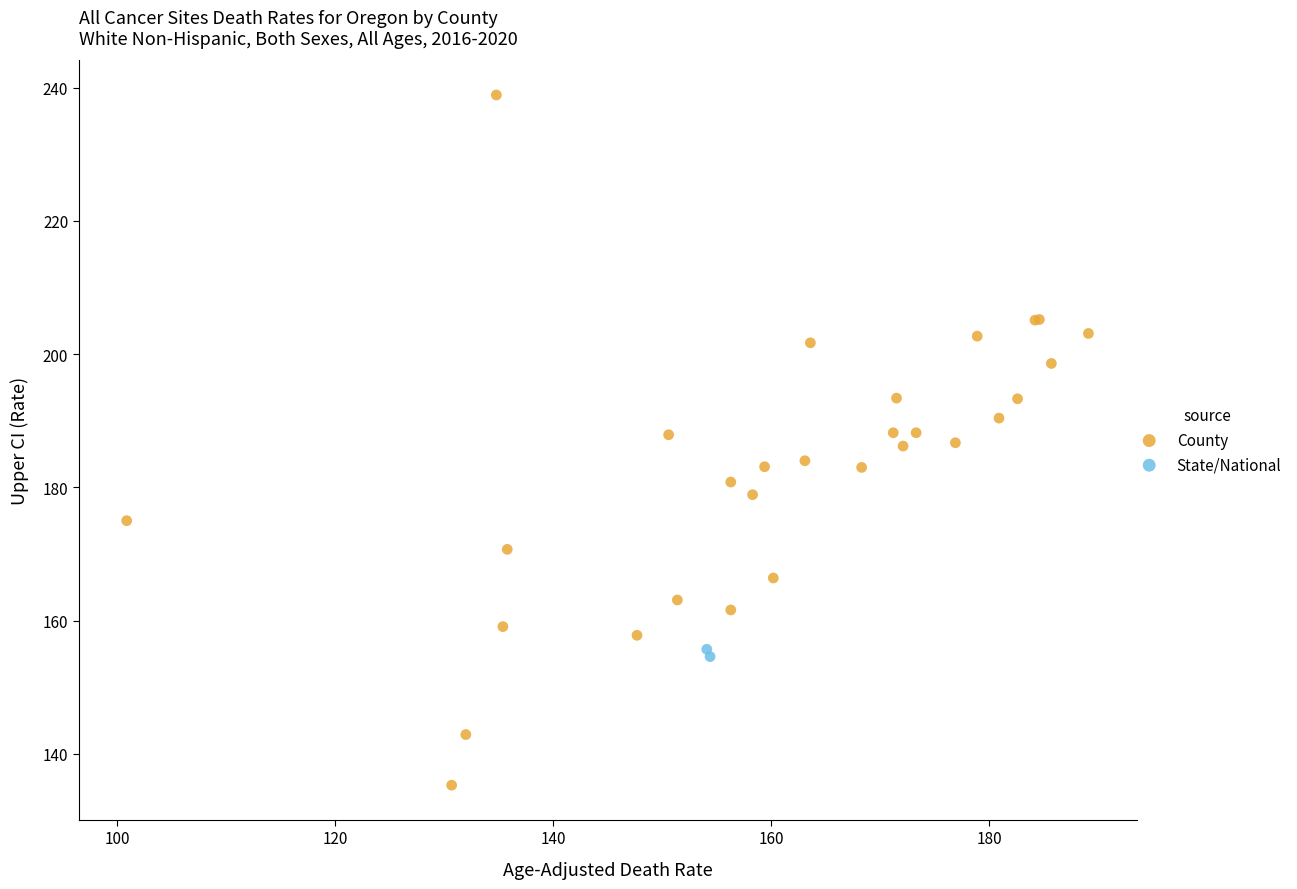

What are all the series names shown in the legend?

County, State/National